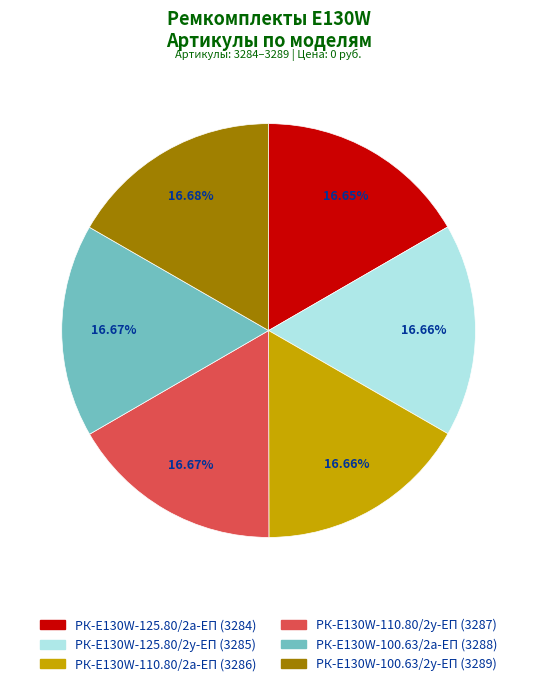

How many slices are in this pie chart?

6